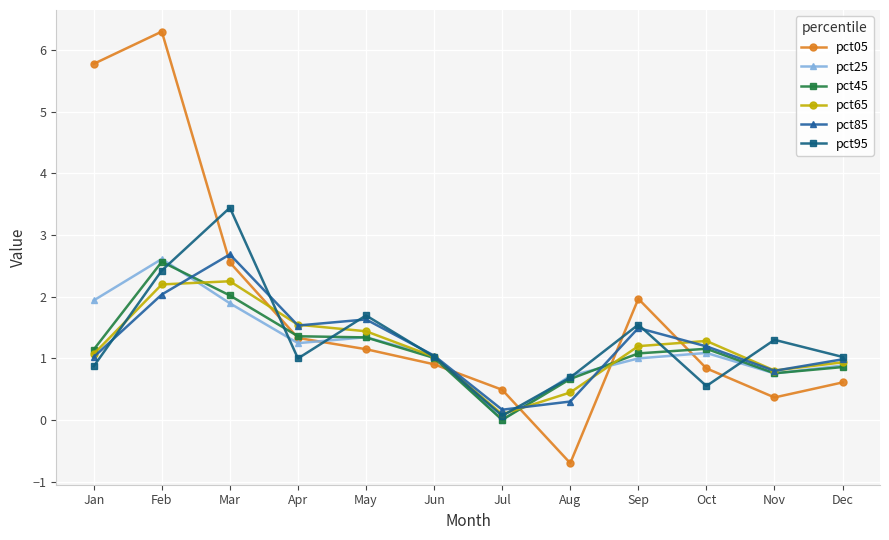

Which category has the highest value across all series?

Feb